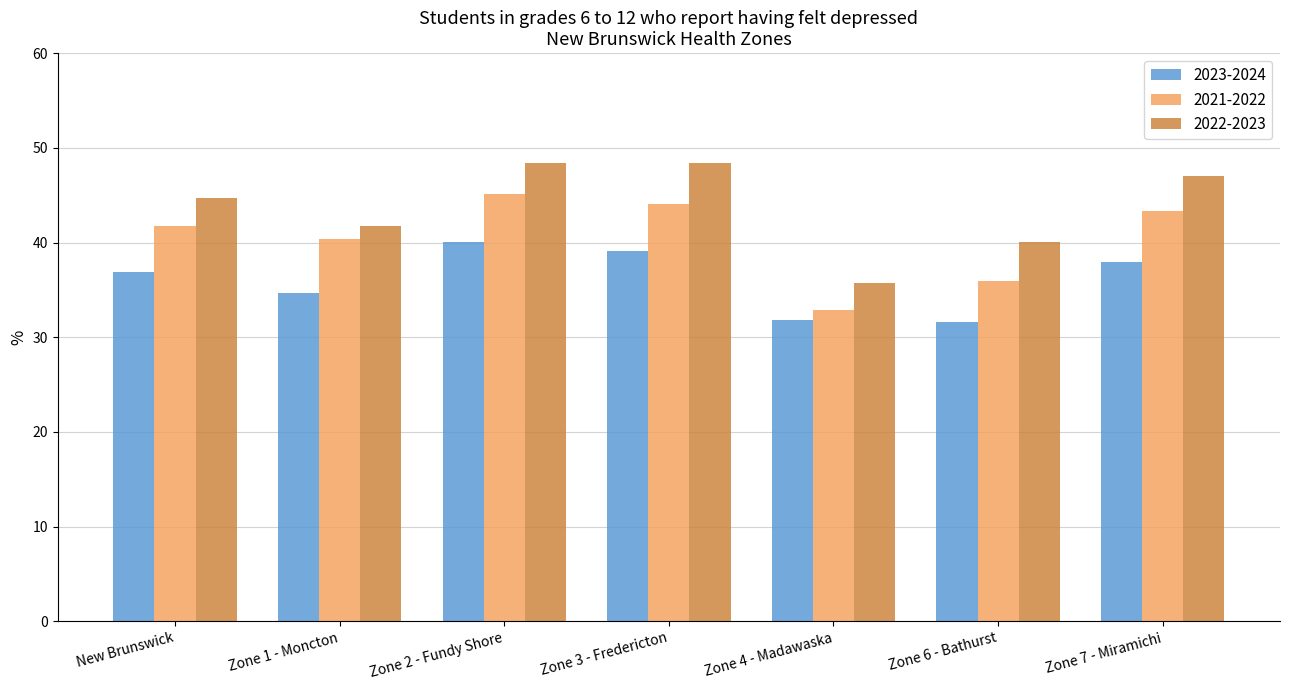

Rank the series by their average value, from highest to lowest.

2022-2023, 2021-2022, 2023-2024